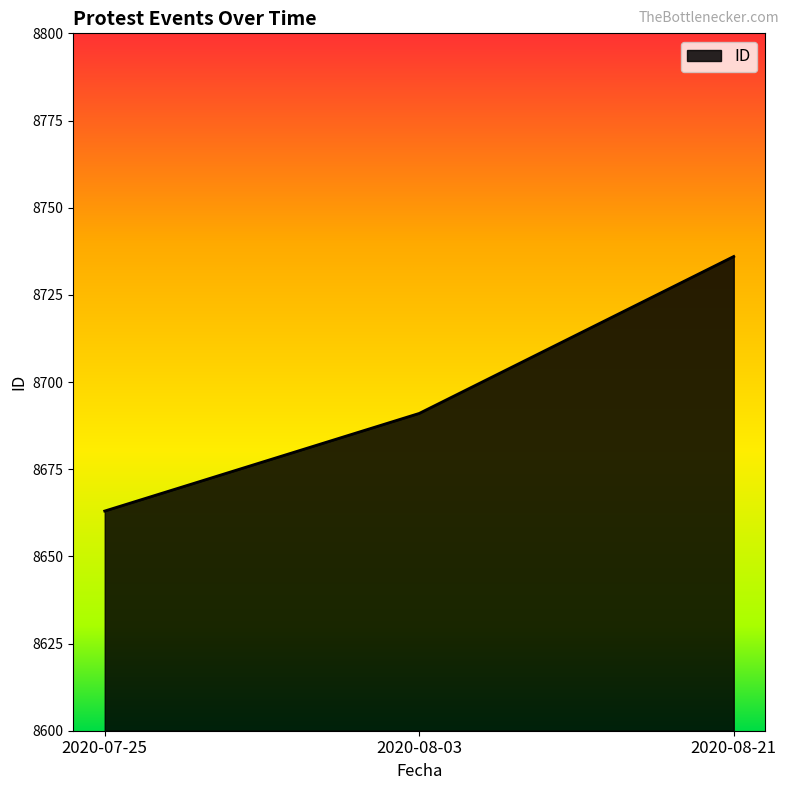

What is the change in value from 2020-07-25 to 2020-08-03?

+28